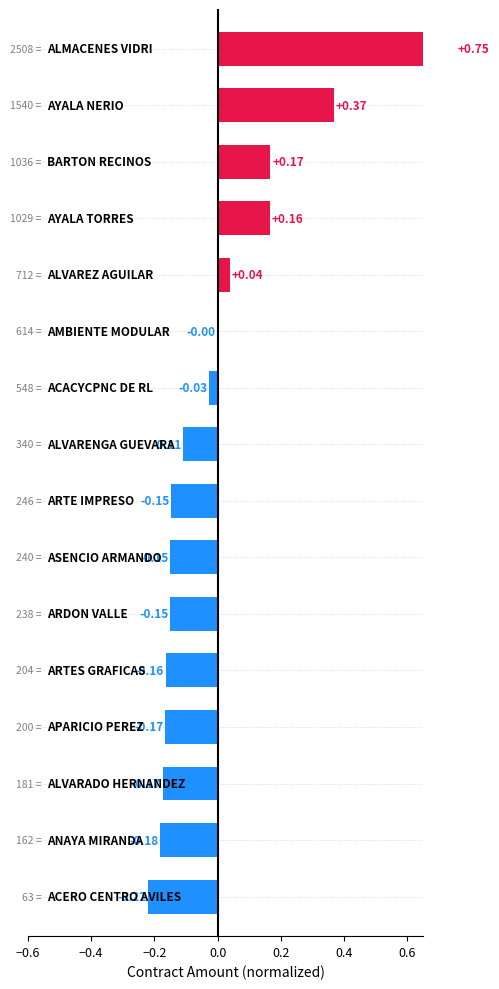

How many distinct data groups are displayed?

1